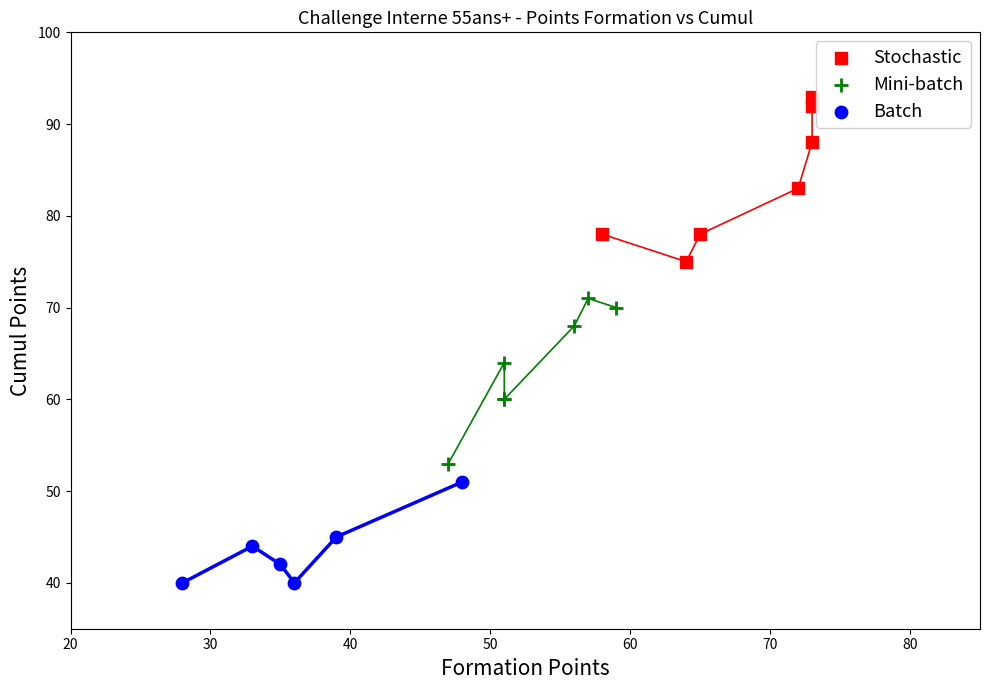

Which series reaches the minimum Y coordinate?

Batch